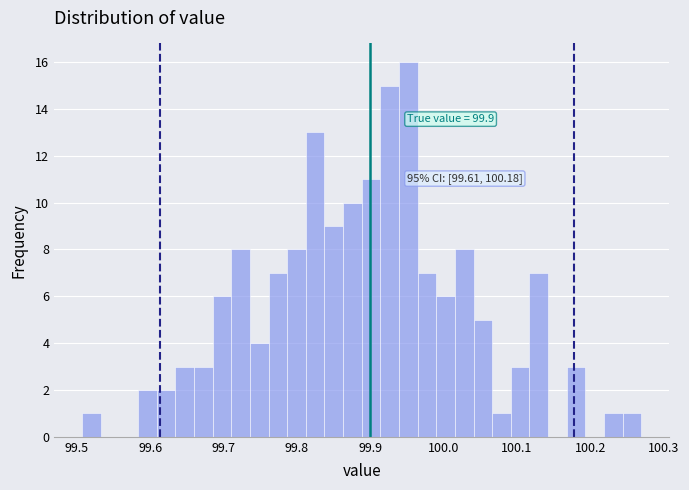

Read against the x-axis, roughly where is the centre of the tallest bar?

99.95